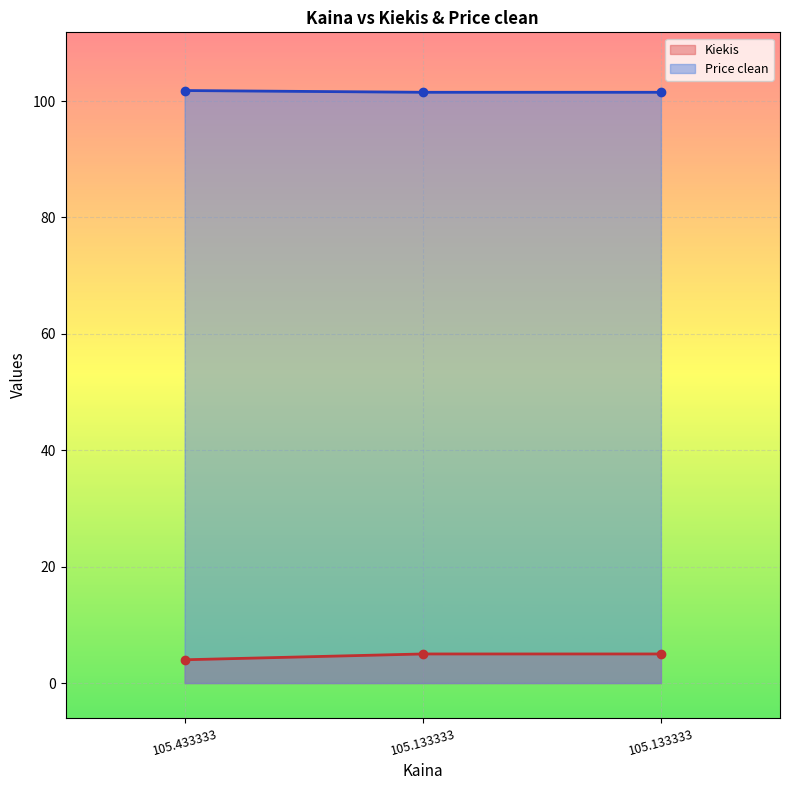

Does the chart display data point markers on the line(s)?

Yes